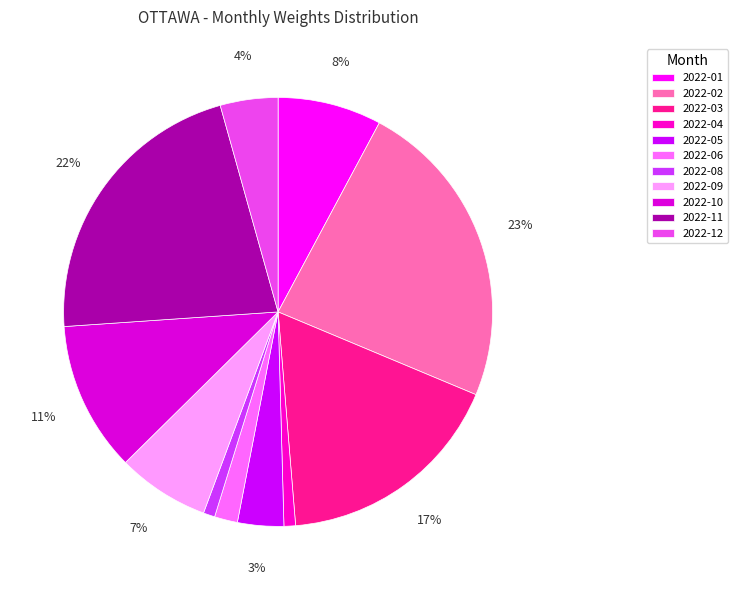

To the nearest percent, what percentage of the pie is 2022-09?

7%